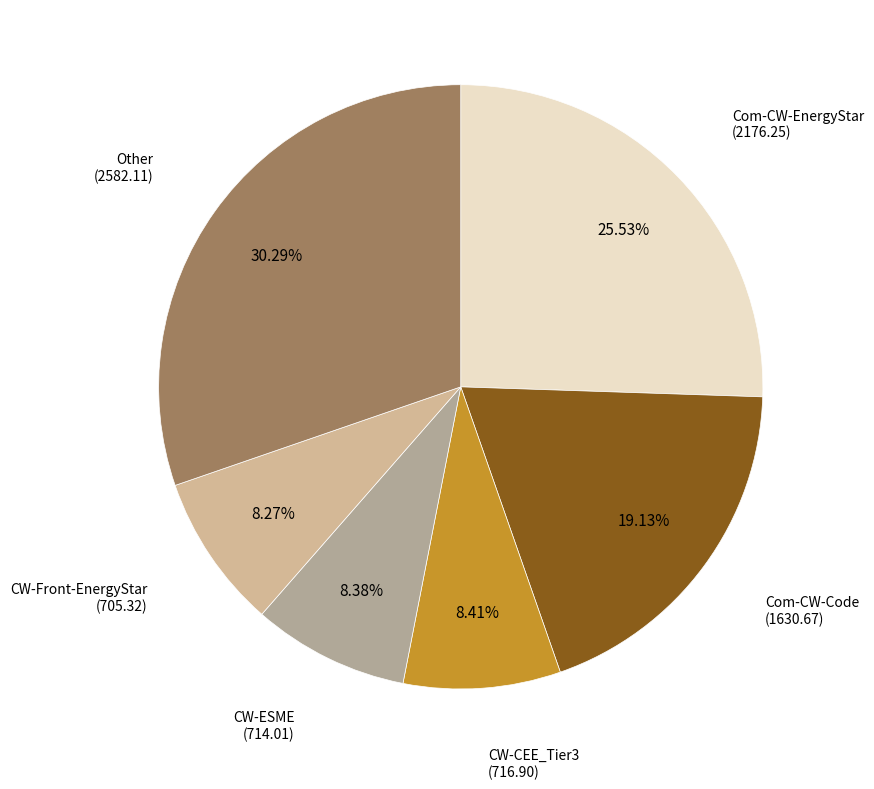

Which slice is the largest?

Other